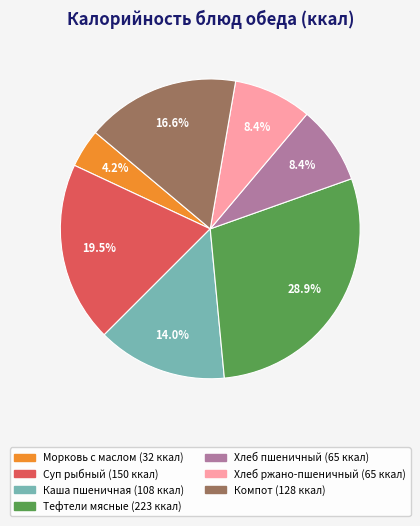

Does any single category account for the majority?

No